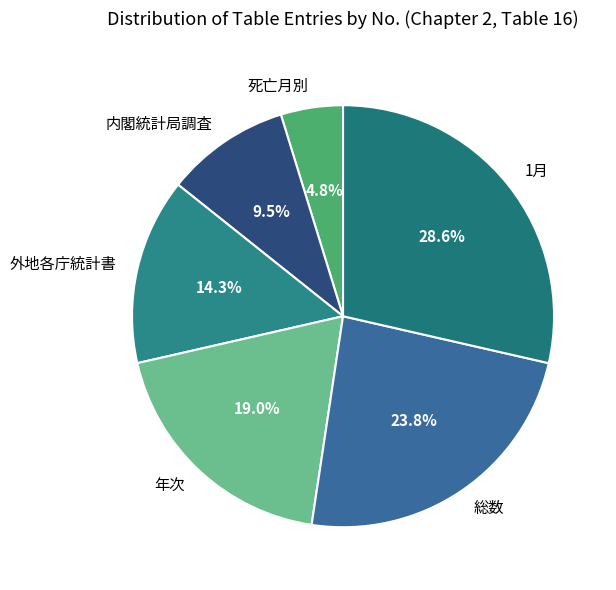

Which category has the smallest portion of the pie?

死亡月別